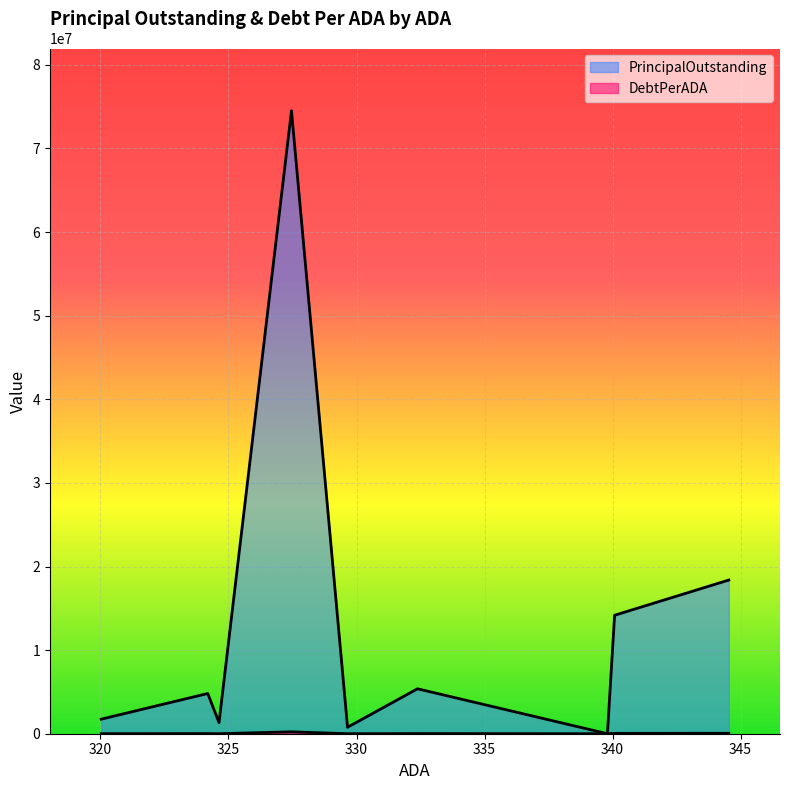

Is the value of PrincipalOutstanding at Broaddus ISD greater than the value of DebtPerADA at Broaddus ISD?

Yes